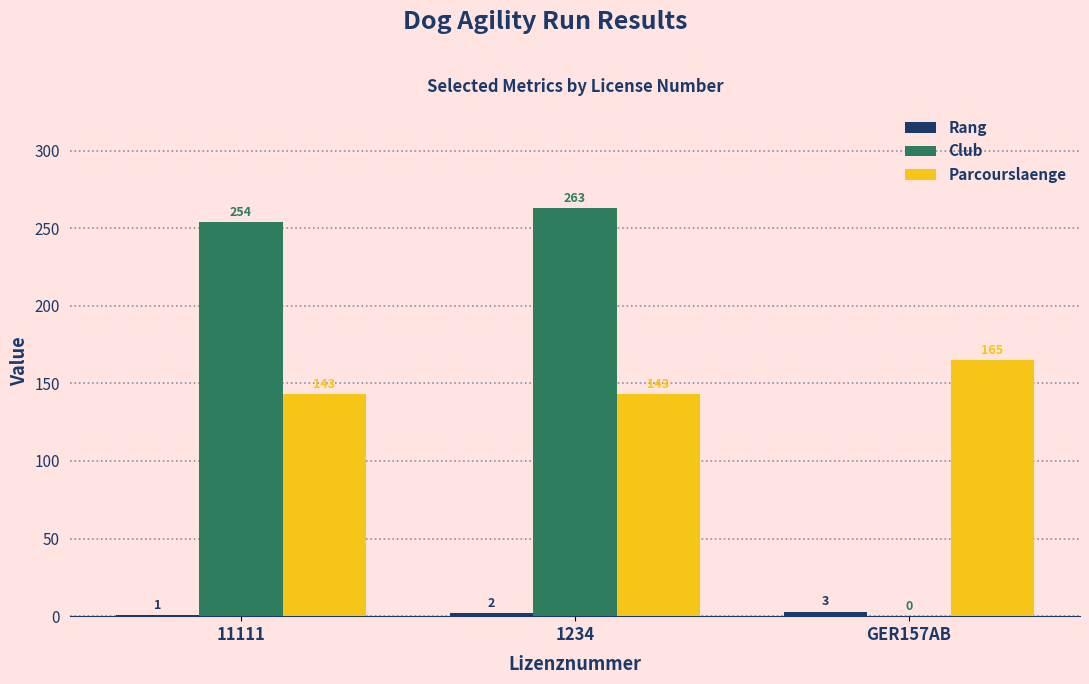

The value of Parcourslaenge at 1234 is 143. True or false?

True